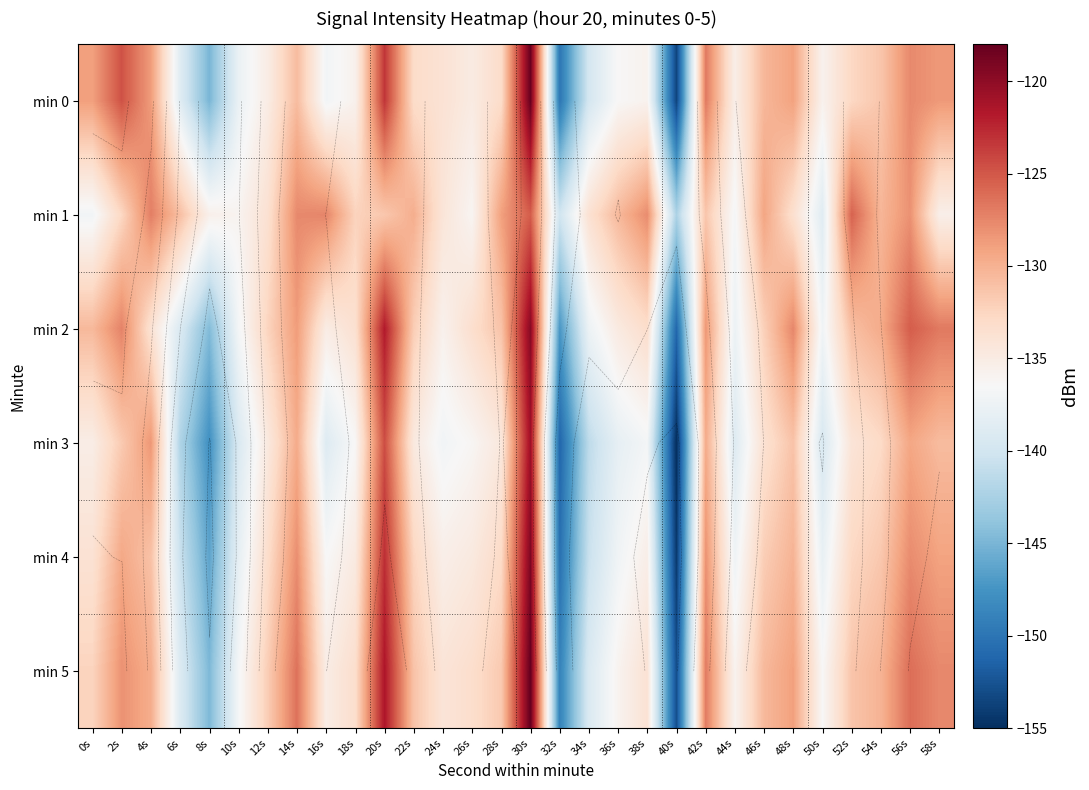

What is the difference between the second highest and minimum values in the min 3 series?

30.7